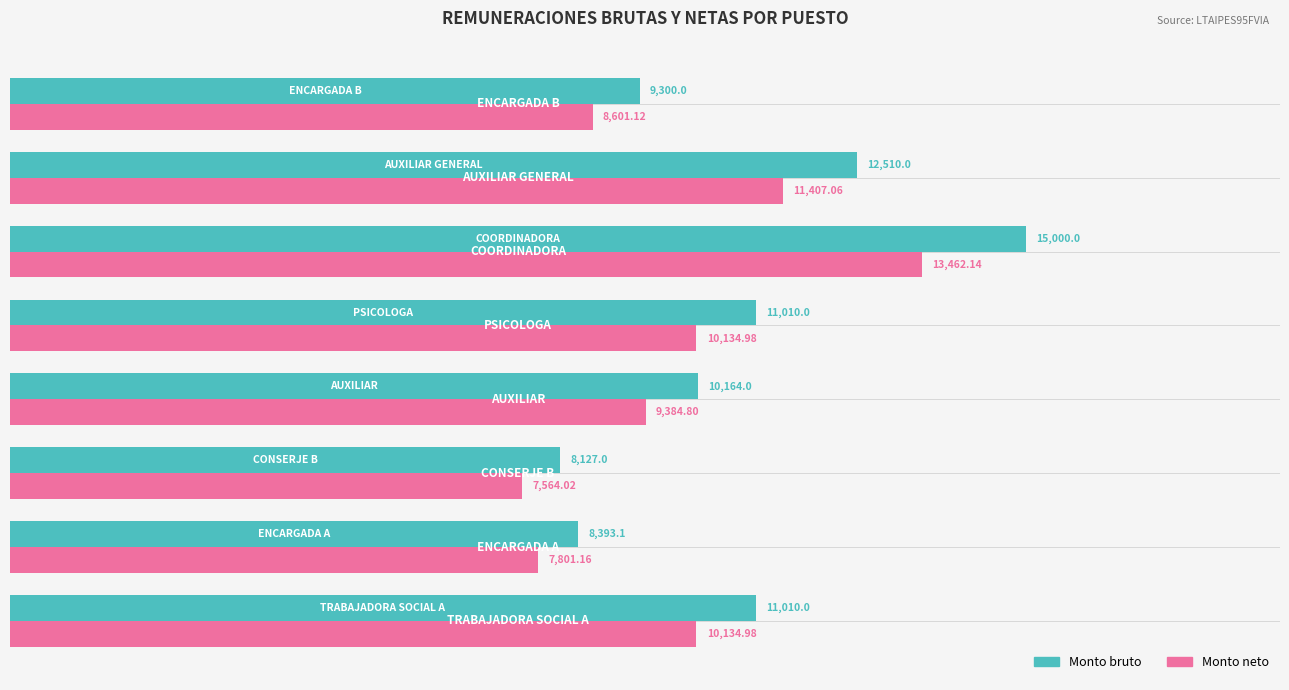

List the series in order of their overall mean, highest first.

Monto bruto, Monto neto